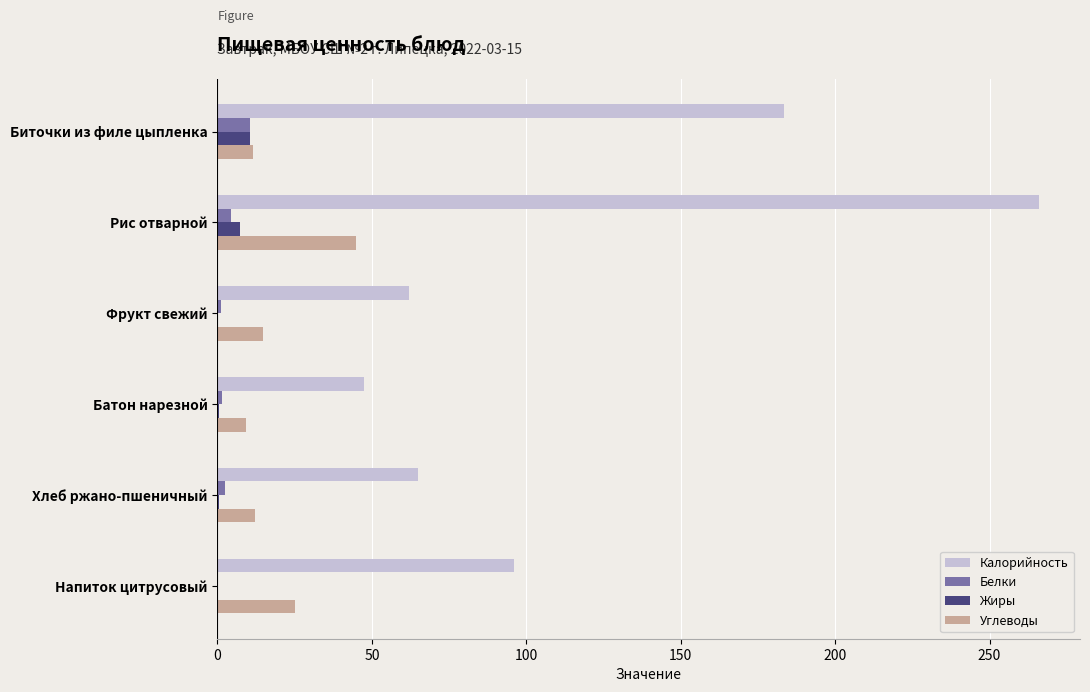

Between Хлеб ржано-пшеничный and Напиток цитрусовый, which series saw the biggest shift?

Калорийность